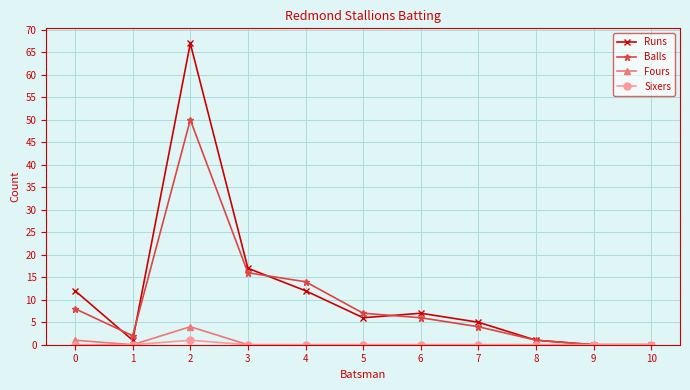

How many data points in Runs are less than 6?

5